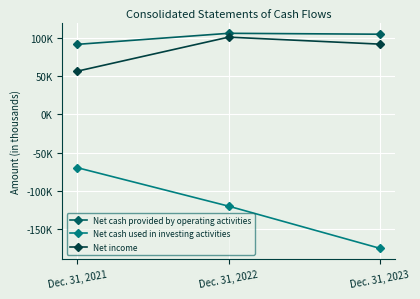

What are all the series names shown in the legend?

Net cash provided by operating activities, Net cash used in investing activities, Net income